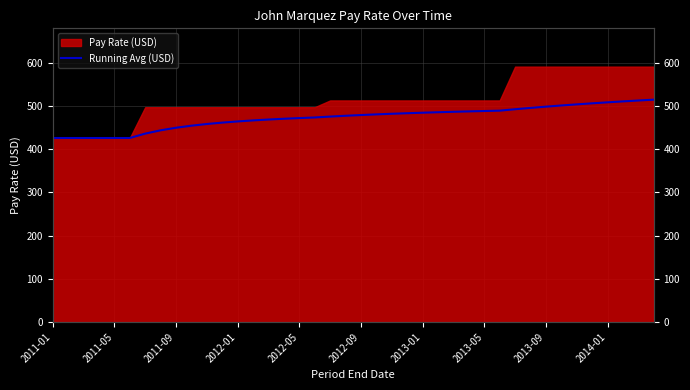

How many lines are shown in the chart?

1